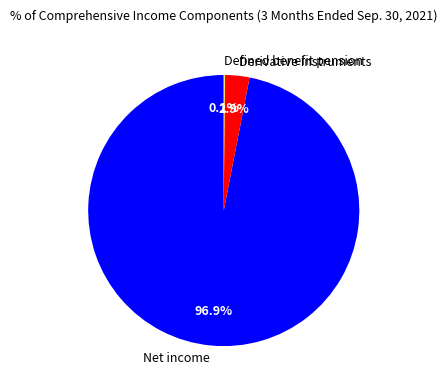

What percentage is the Net income slice, to the nearest percent?

97%